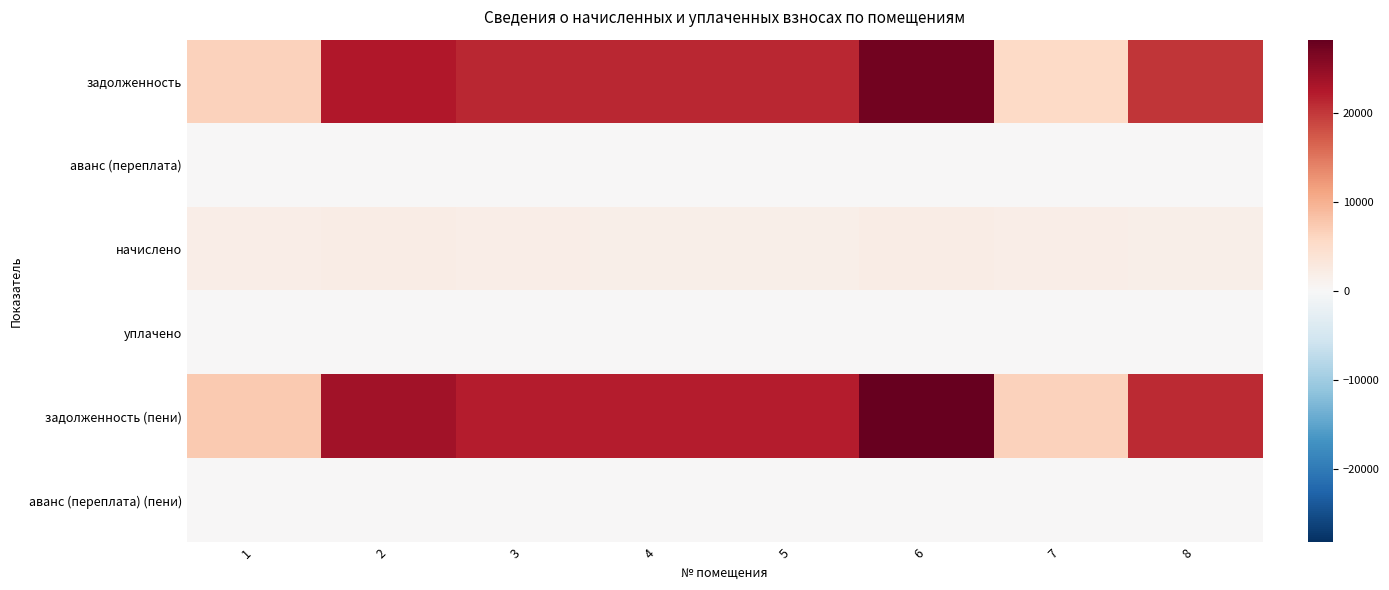

Rank the series at 5 from highest to lowest value.

задолженность (пени), задолженность, начислено, аванс (переплата), уплачено, аванс (переплата) (пени)